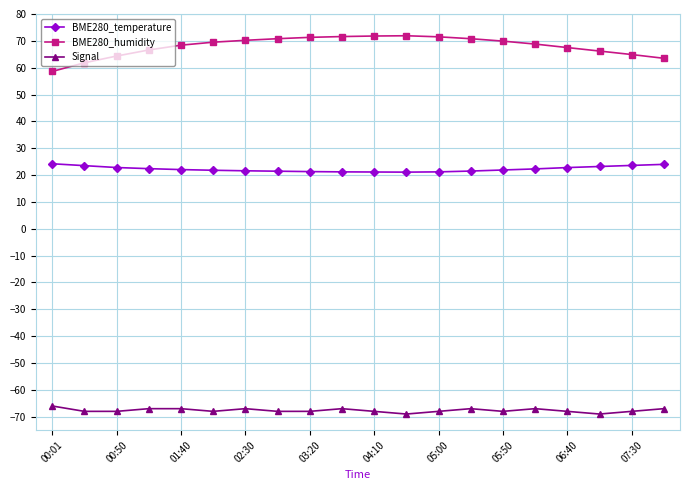

Which series has the largest range (max minus min)?

BME280_humidity